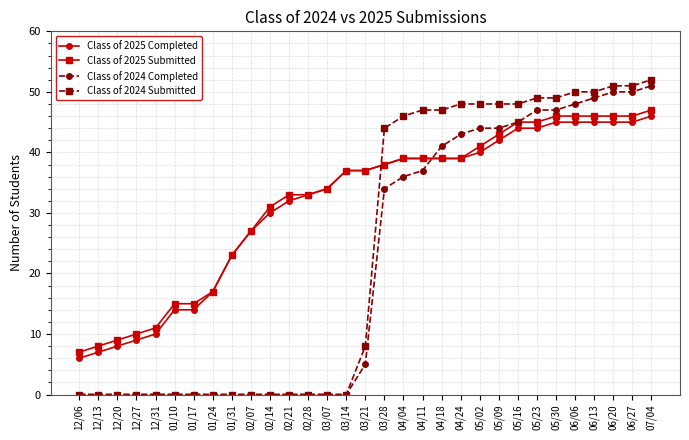

How many lines are shown in the chart?

4